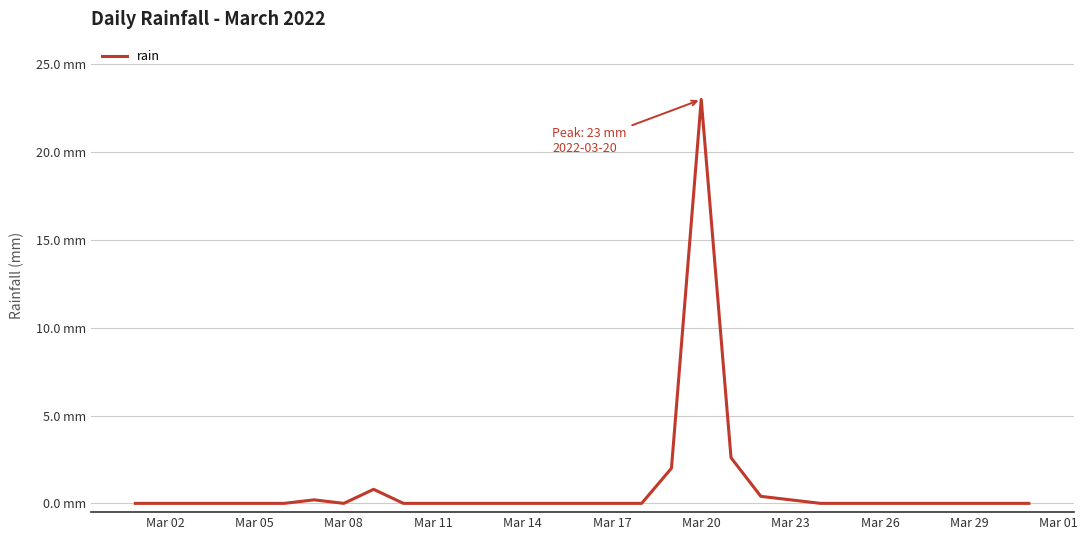

Does the chart display data point markers on the line(s)?

No